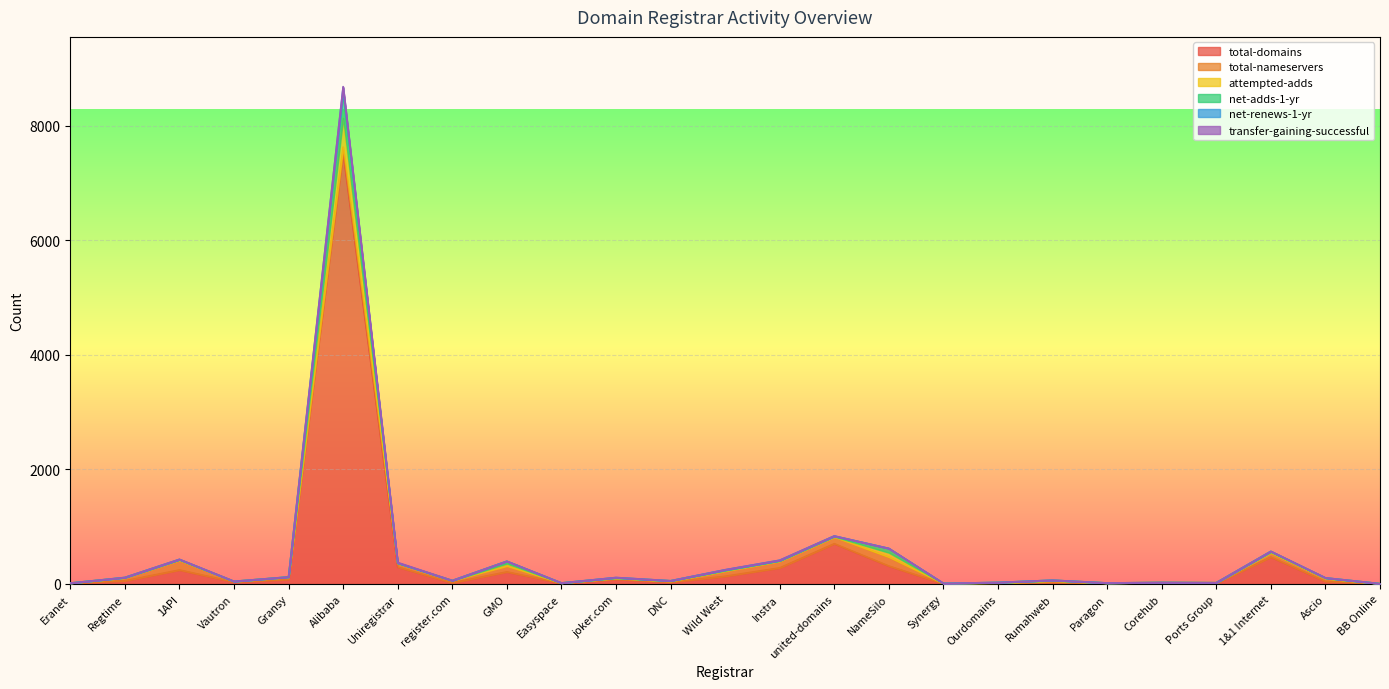

How many lines are shown in the chart?

6